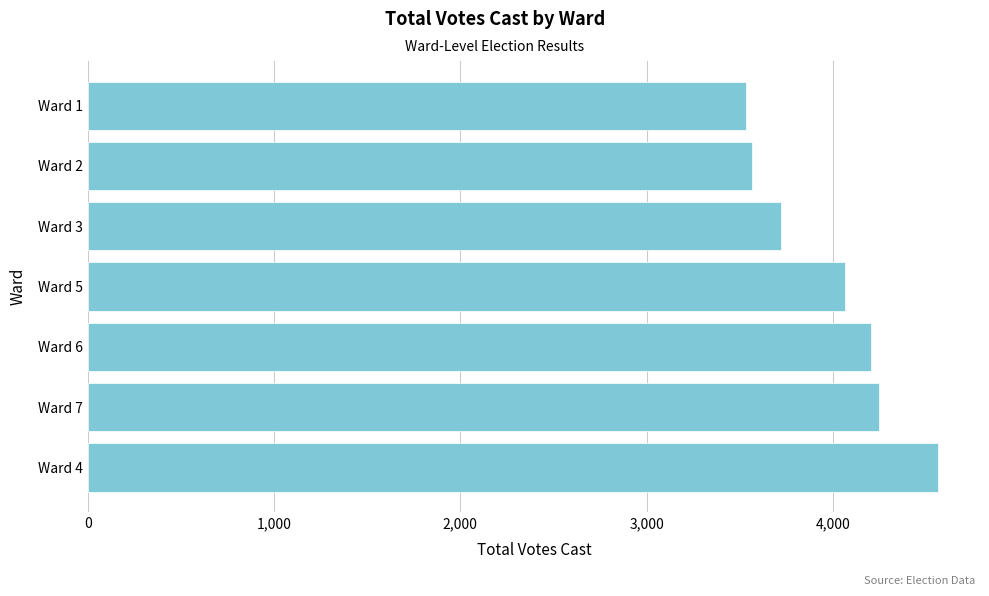

The value at Ward 7 is 4246. True or false?

True